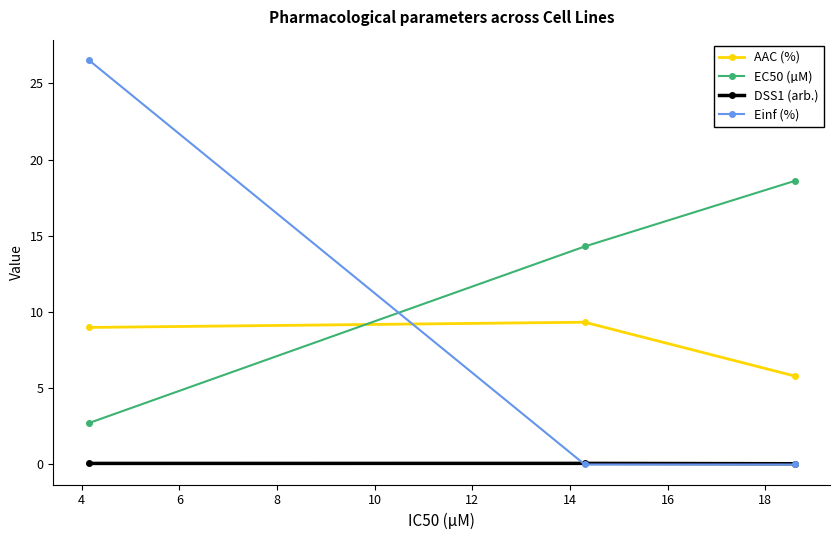

What is the value of the AAC (%) point at the 3rd from the left?

5.8